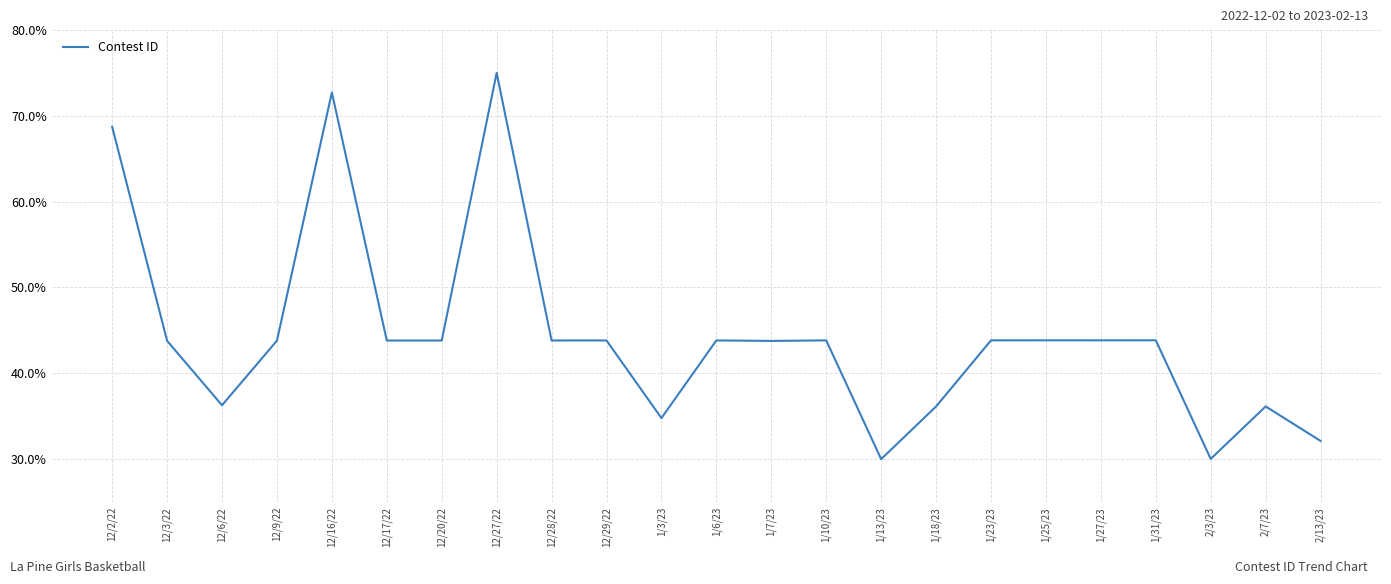

Approximately how many times larger is the value at 1/13/23 compared to 1/7/23?

0.7